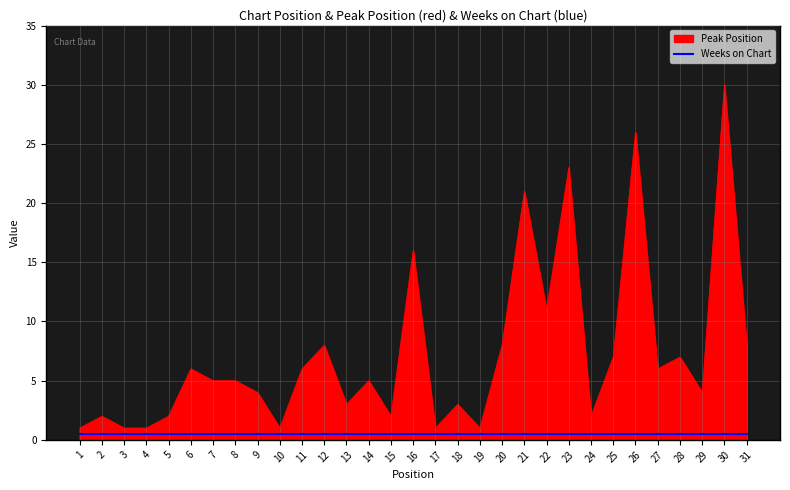

The value of Peak Position at 20 is 12.1. True or false?

False